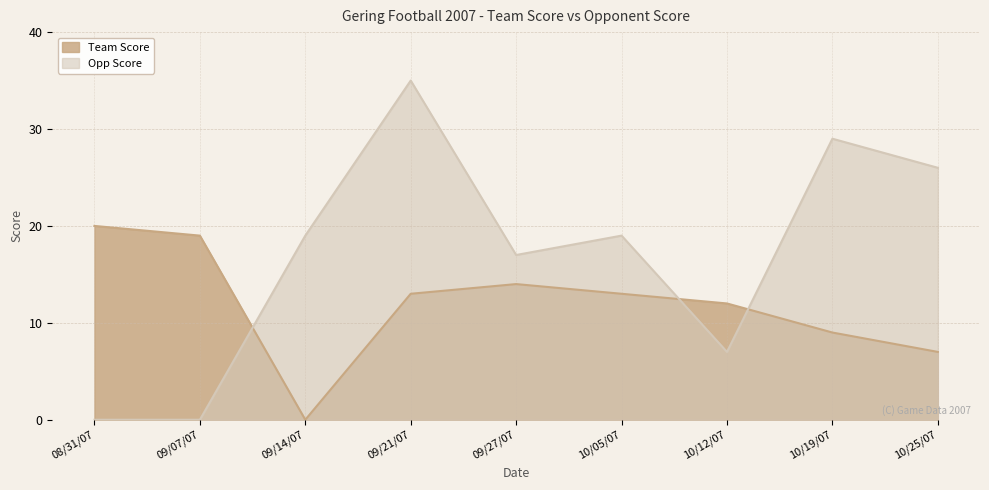

At which label is Opp Score closest to 17?

09/27/07